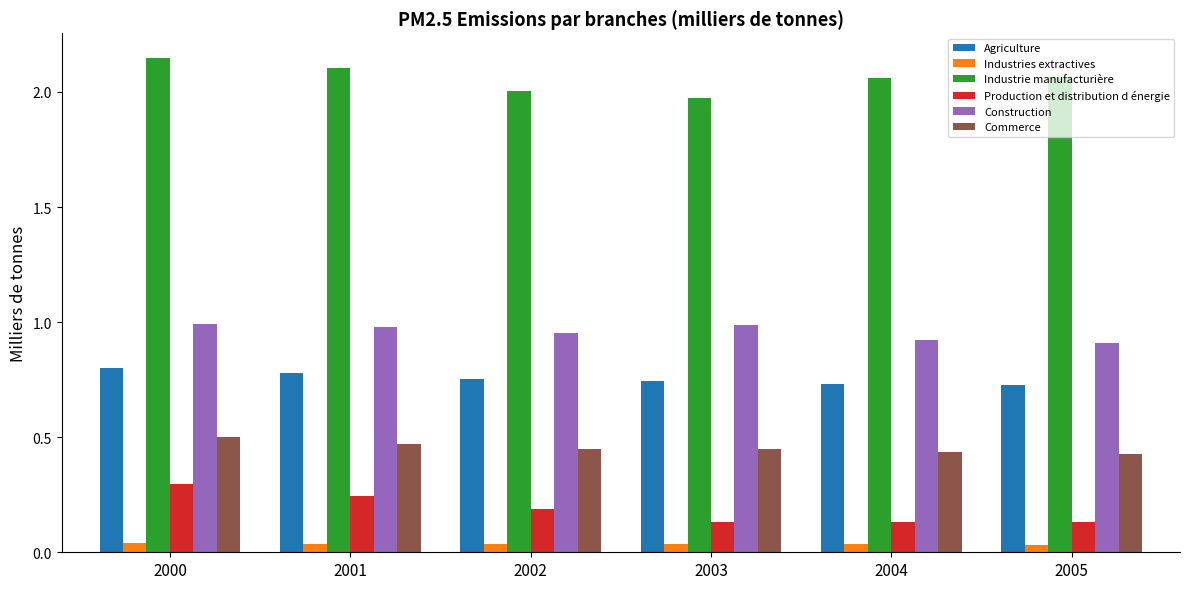

Is the value of Industries extractives at 2002 greater than the value of Commerce at 2004?

No